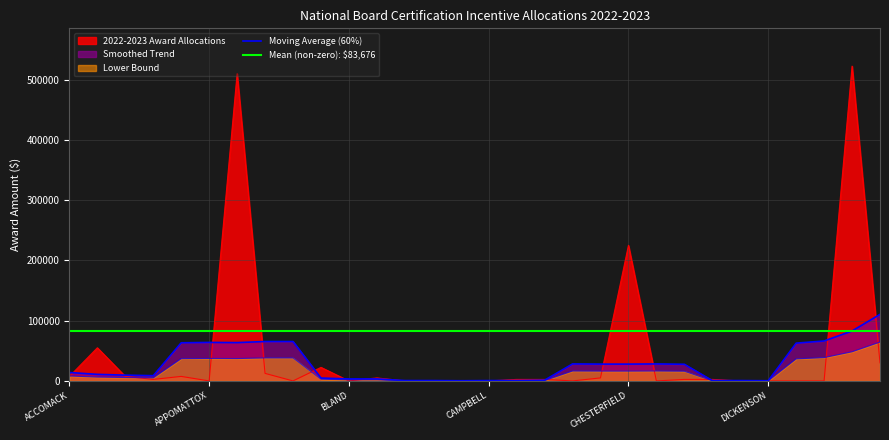

What is the sum of the values at CHARLOTTE and ACCOMACK?

12500